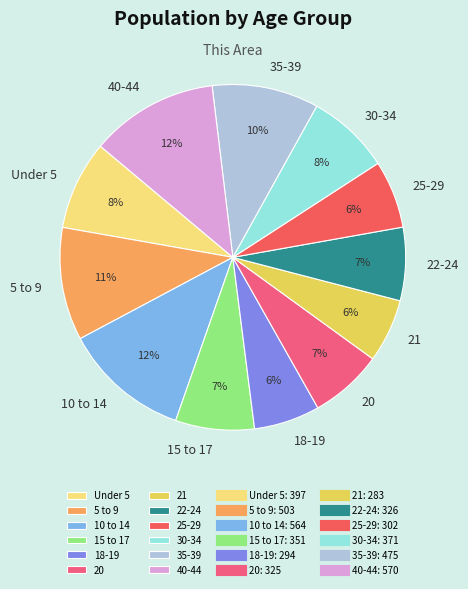

The 35-39 slice represents 2% of the pie. True or false?

False